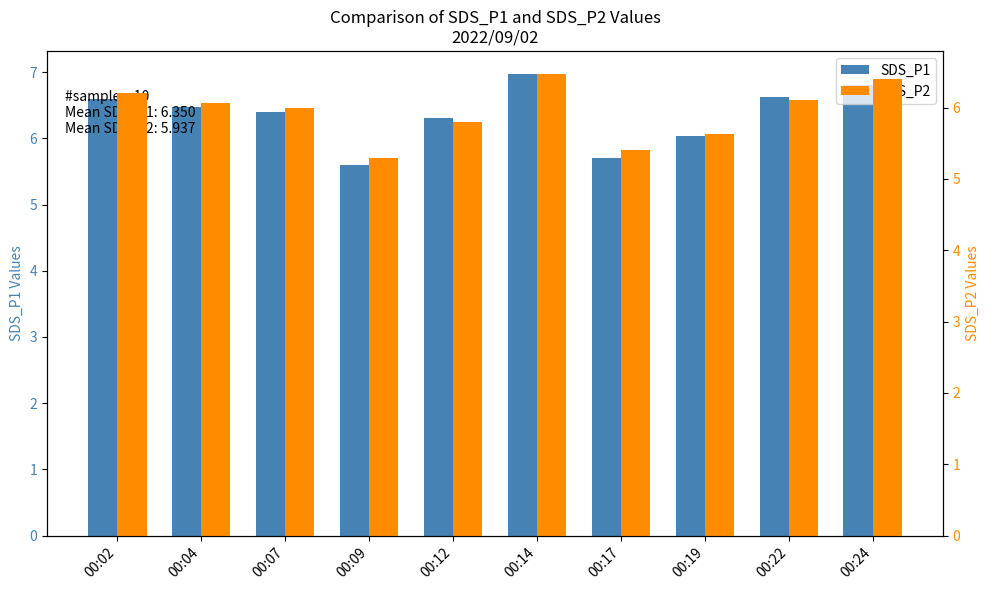

Which category has the highest value in the SDS_P1 series?

00:14